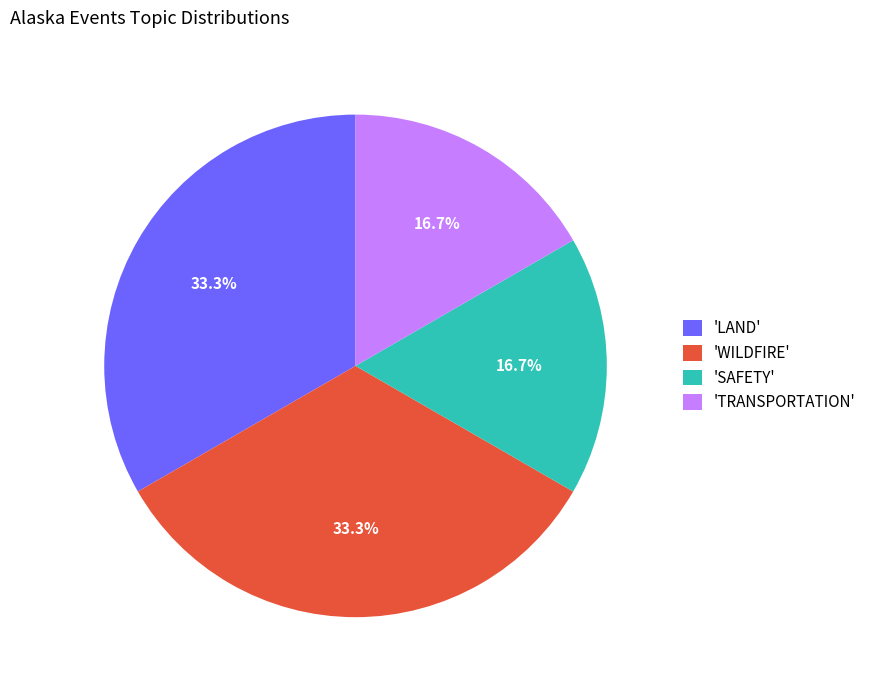

Count the number of slices in the pie.

4